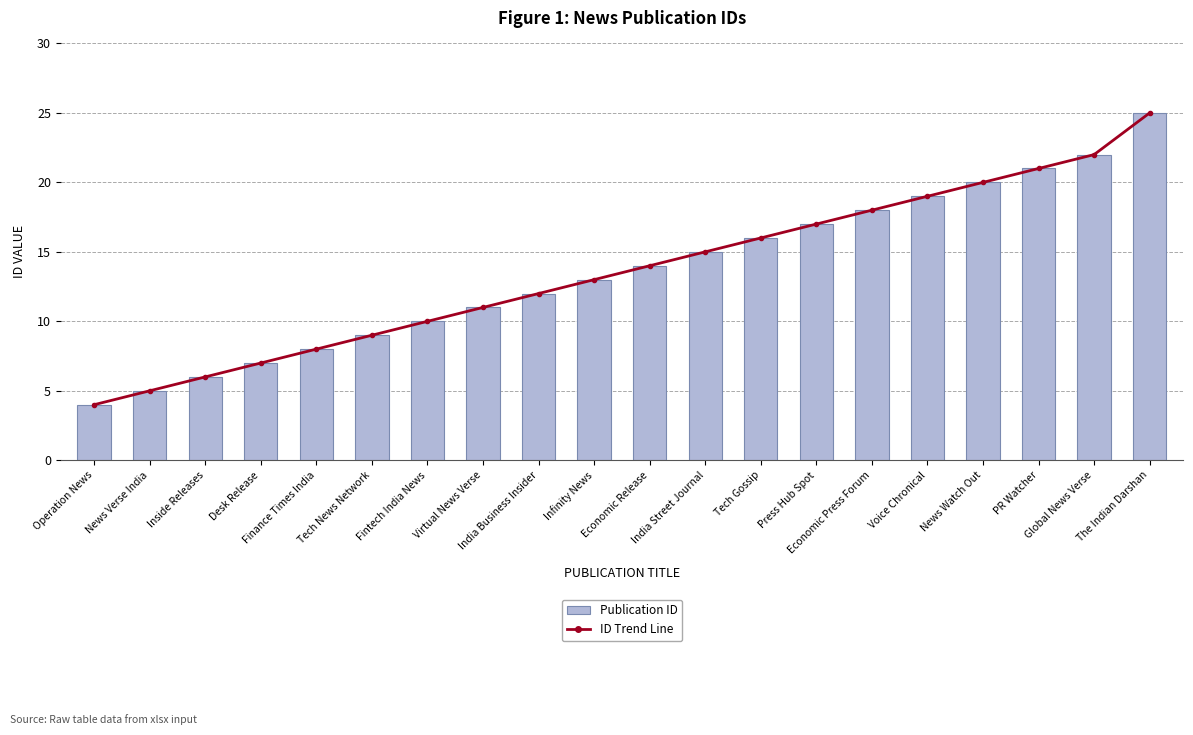

Which category has the lowest value in the Publication ID series?

Operation News